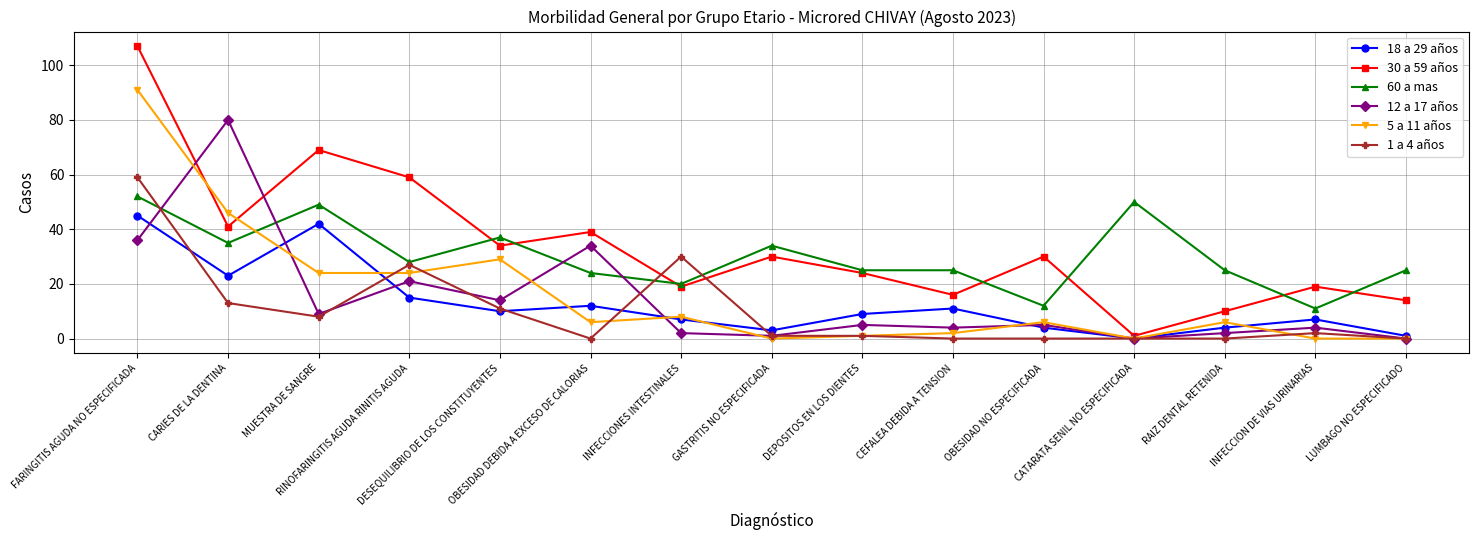

Reading right to left, what are all the values shown in this chart?

18 a 29 años: 1	7	4	0	4	11	9	3	7	12	10	15	42	23	45
30 a 59 años: 14	19	10	1	30	16	24	30	19	39	34	59	69	41	107
60 a mas: 25	11	25	50	12	25	25	34	20	24	37	28	49	35	52
12 a 17 años: 0	4	2	0	5	4	5	1	2	34	14	21	9	80	36
5 a 11 años: 0	0	6	0	6	2	1	0	8	6	29	24	24	46	91
1 a 4 años: 0	2	0	0	0	0	1	1	30	0	11	27	8	13	59